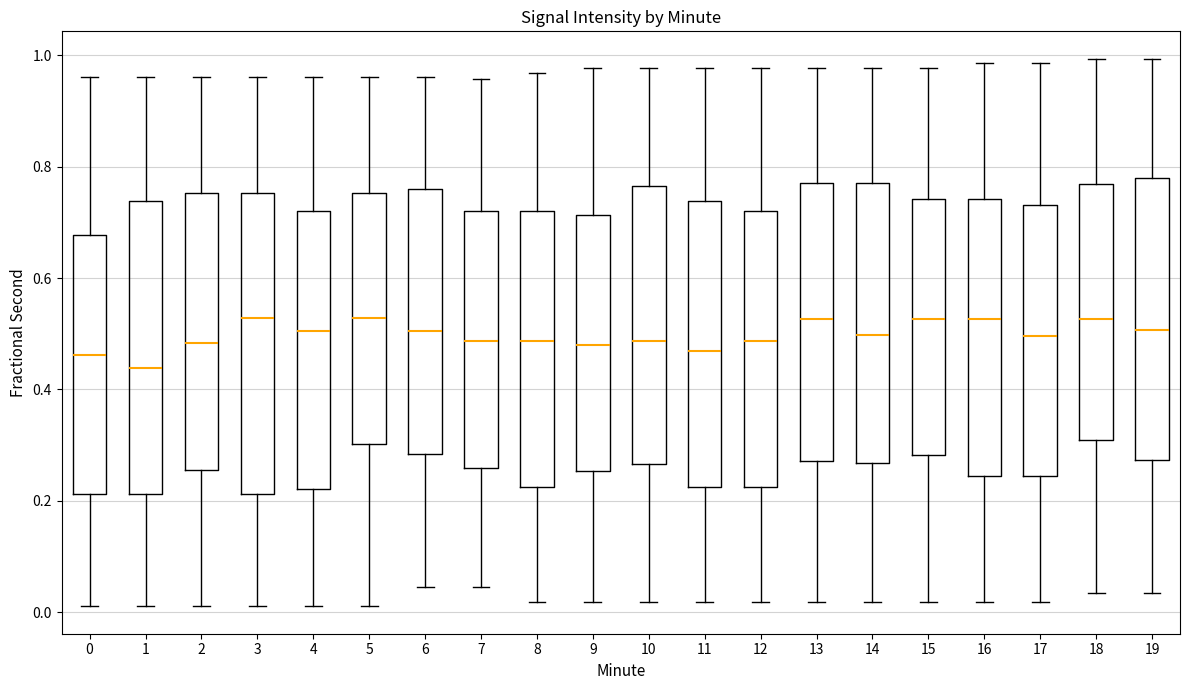

Which box has the lowest median line?

1